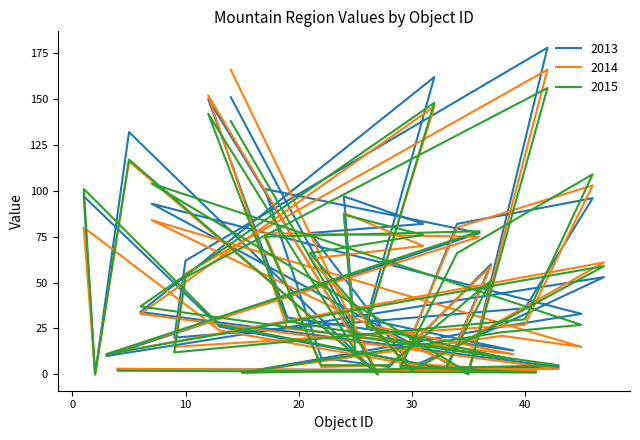

Which series has the largest total across all categories?

2013